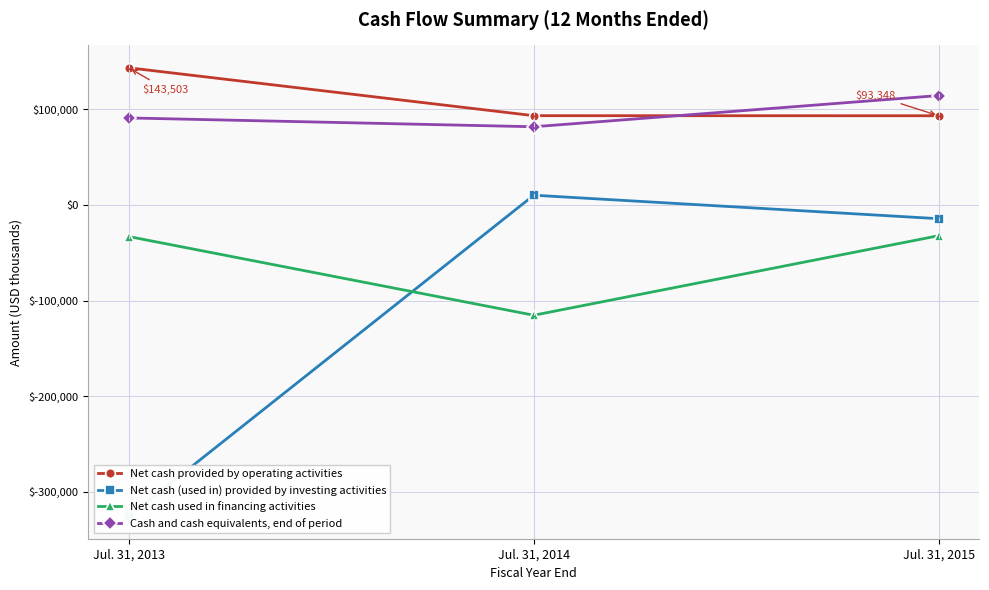

Between Jul. 31, 2013 and Jul. 31, 2014, which is larger?

Jul. 31, 2013